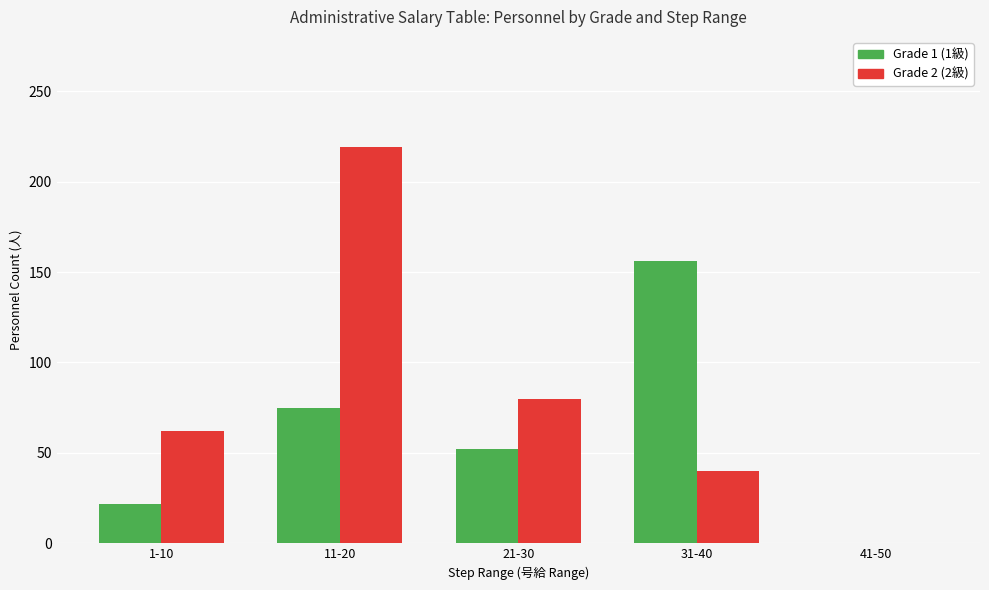

Is it true that Grade 1 (1級) equals 36 at 1-10?

False